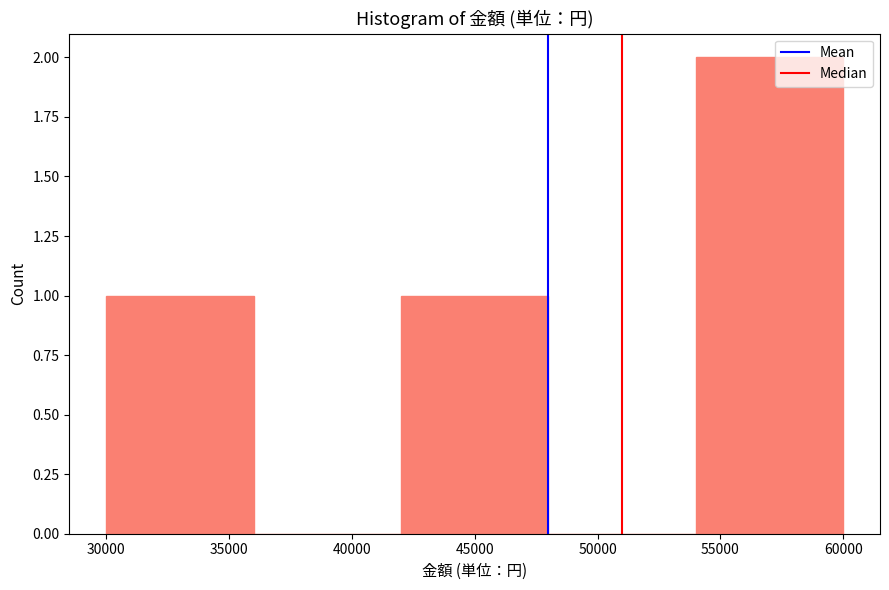

Over which range of the x-axis is the bar tallest?

54000 to 60000